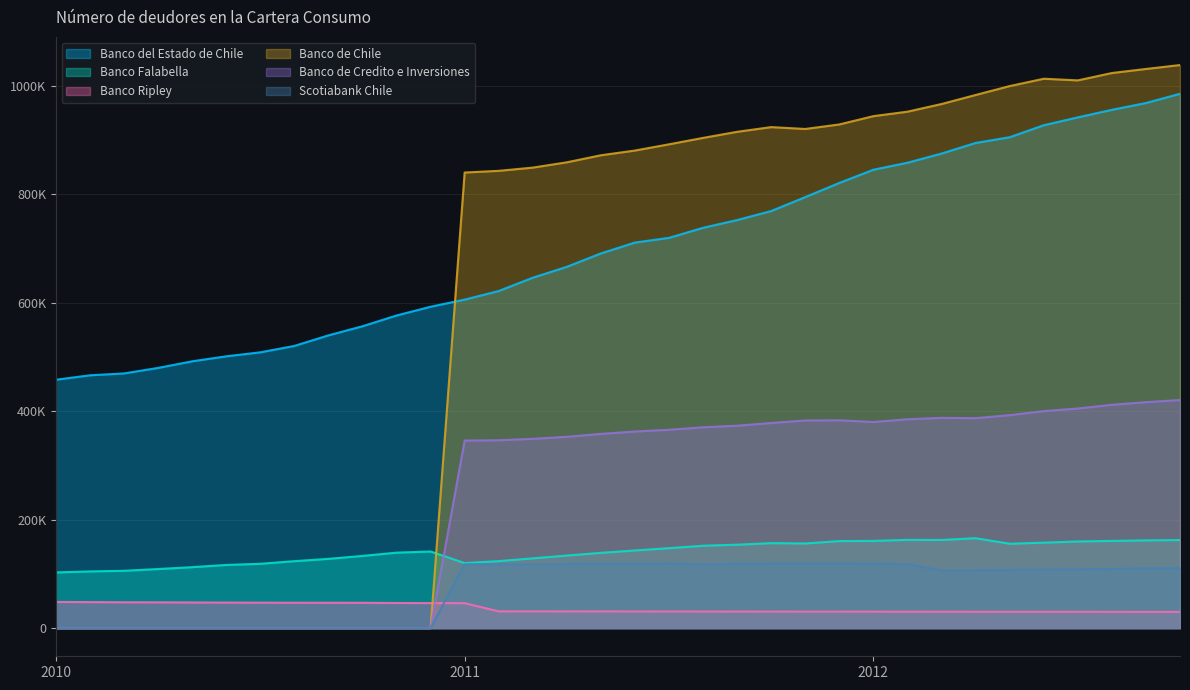

How many values in the Banco Falabella series exceed 143309?

16